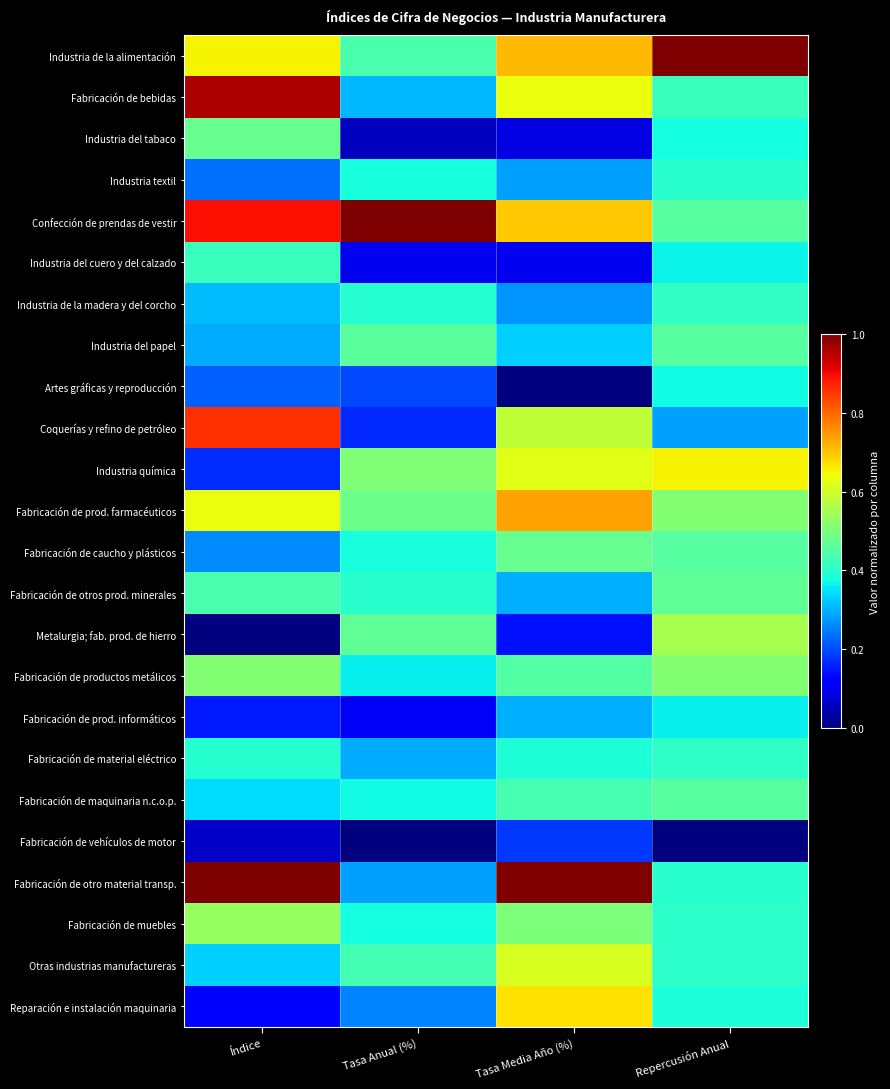

Which category has the lowest value across all series?

Tasa Media Año (%)